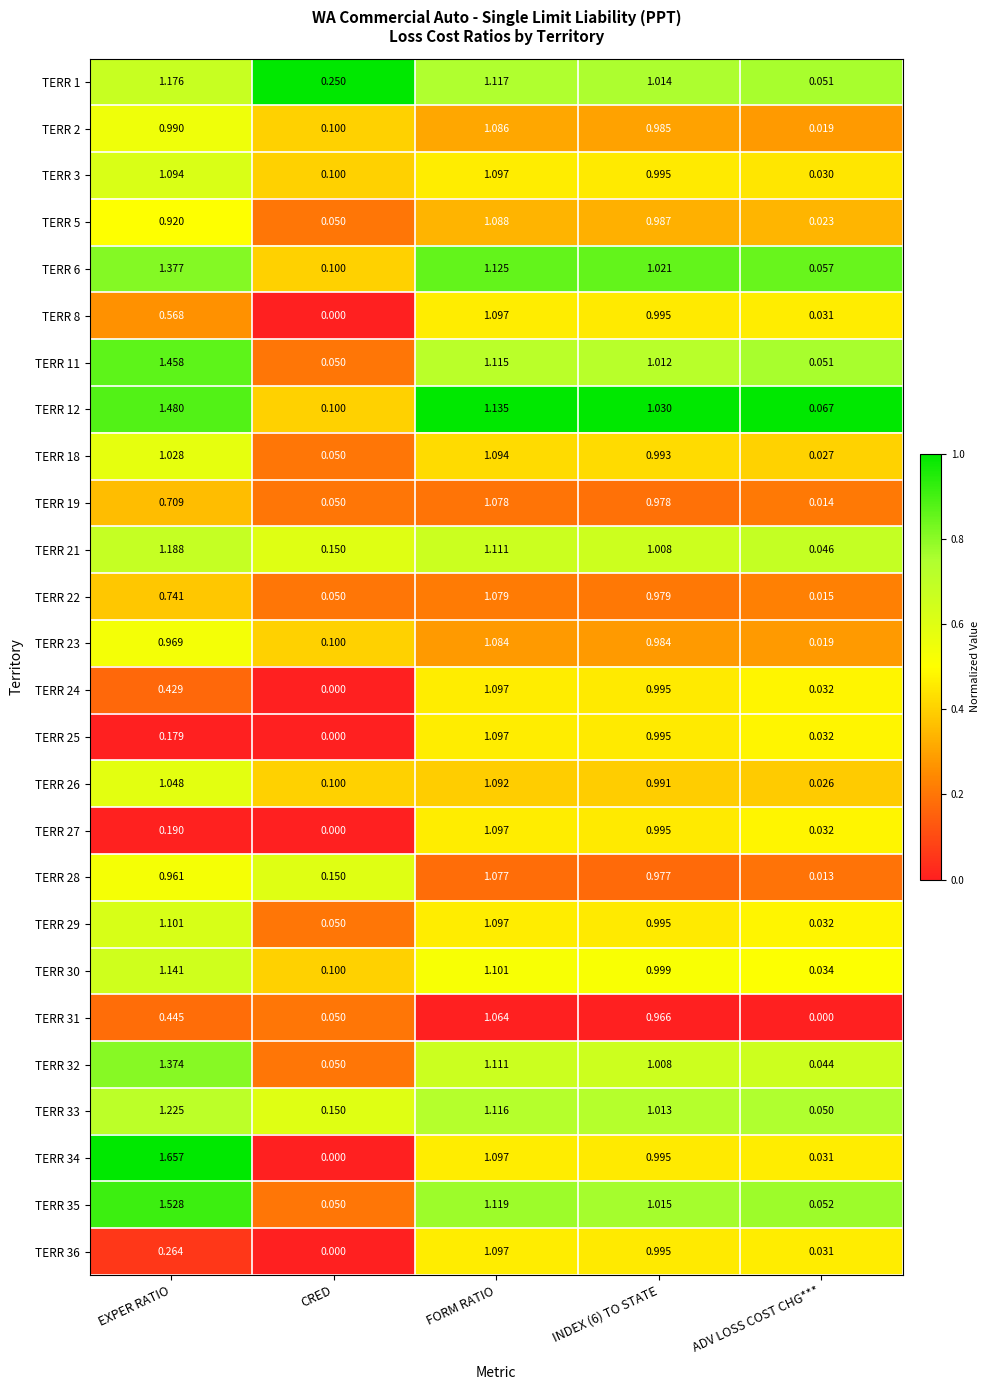

Where is TERR 28 nearest to the value 0?

ADV LOSS COST CHG***